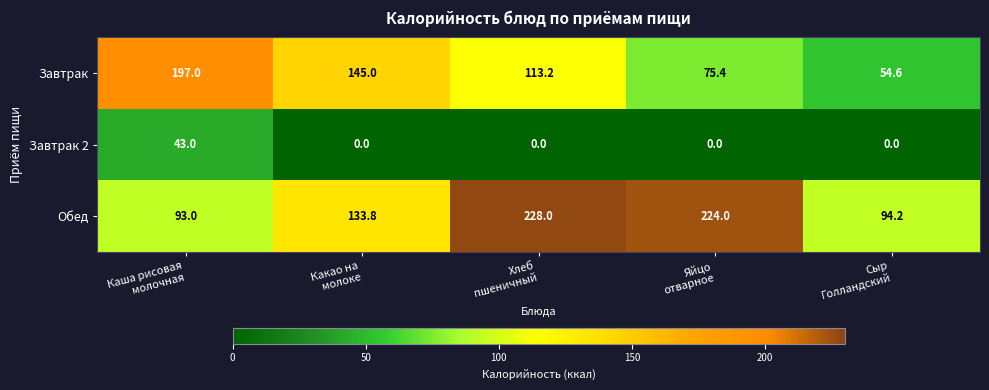

Which series has the largest total across all categories?

Обед